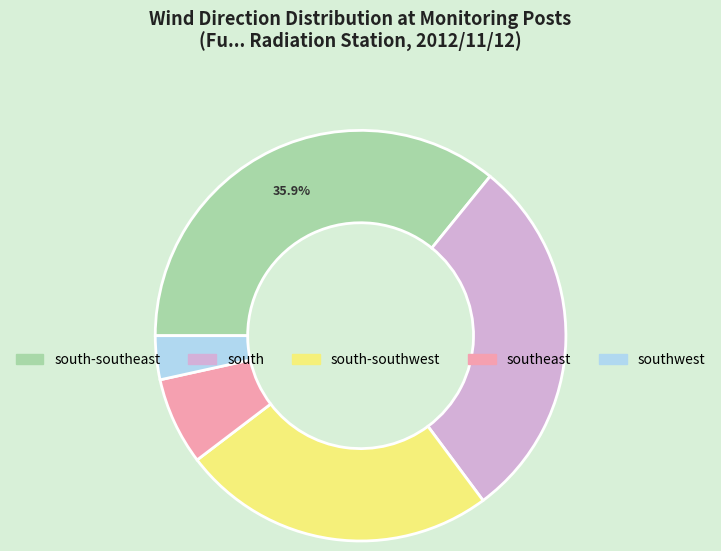

Does any single category account for the majority?

No